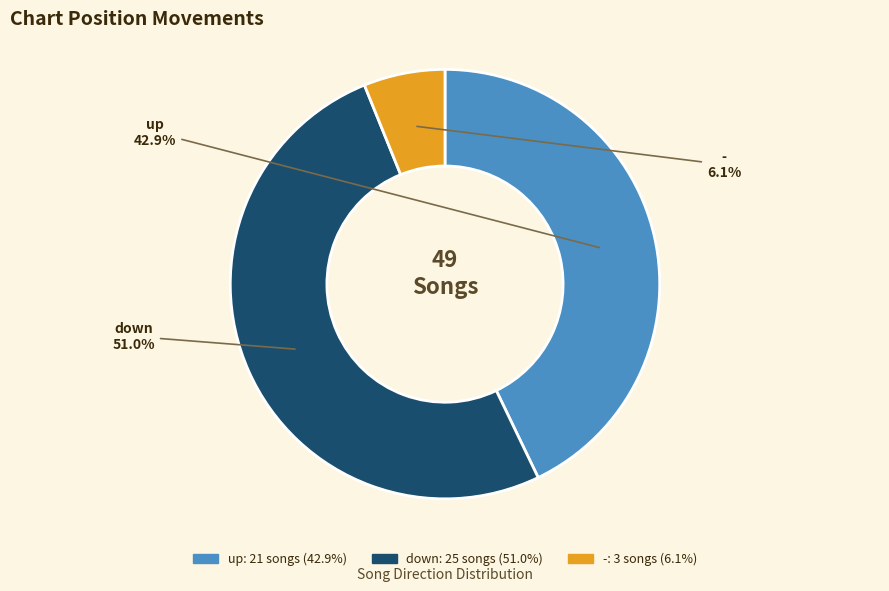

To the nearest percent, what is the difference between the largest and smallest slice percentages?

45%